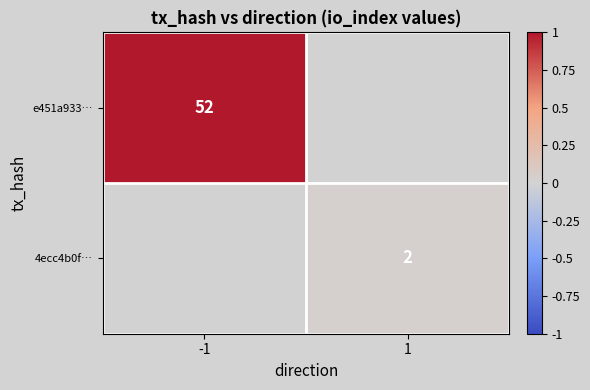

Is it true that e451a933… equals 77 at -1?

False